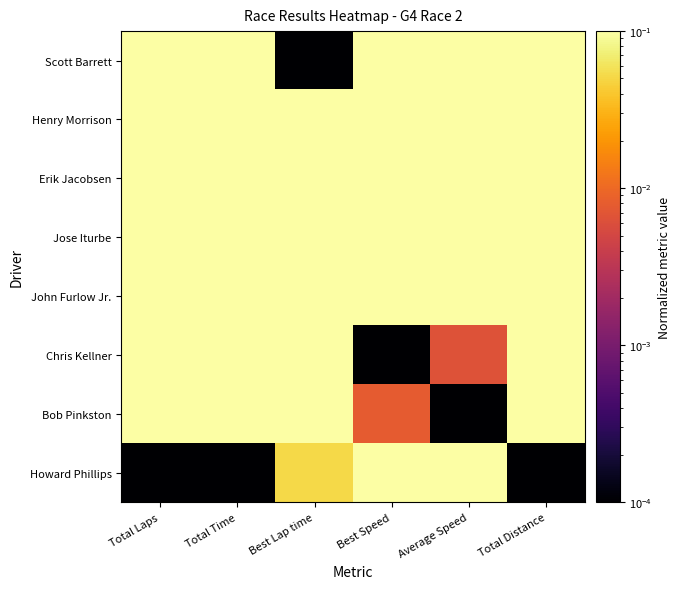

Which has a higher value, Best Speed or Average Speed?

Best Speed